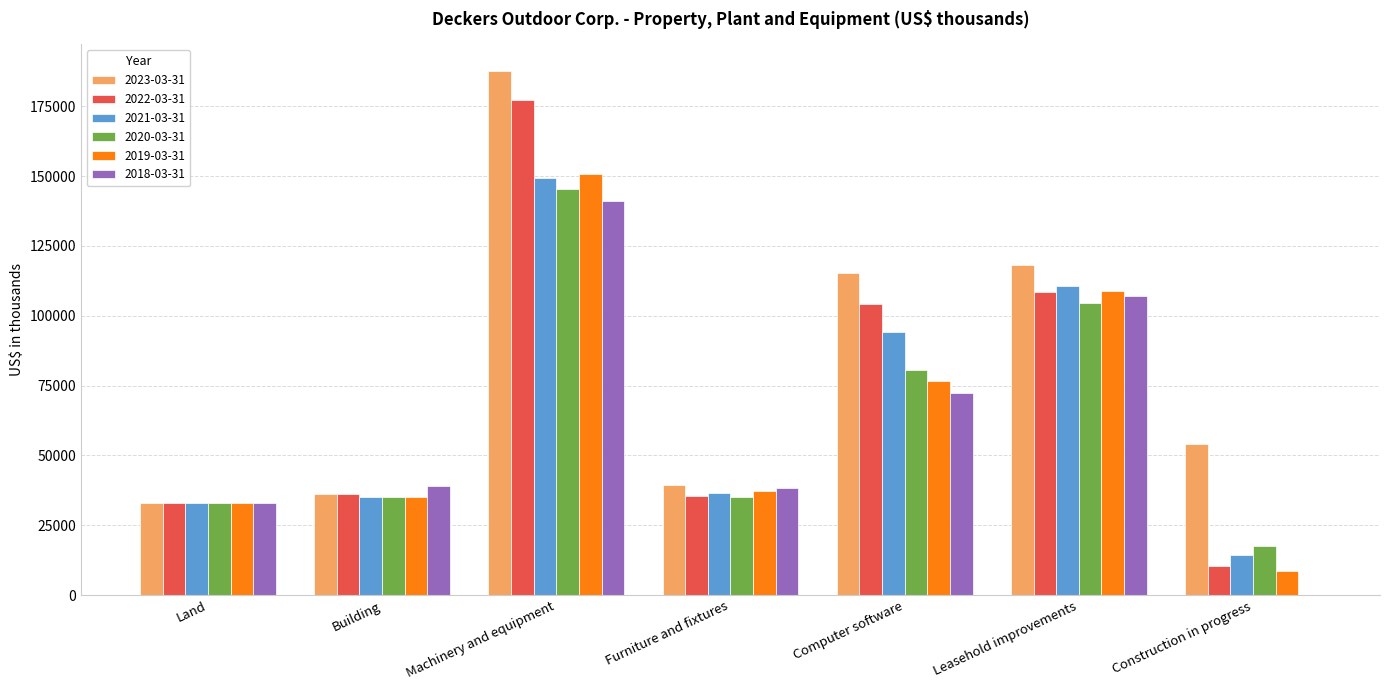

Which label corresponds to the largest value in the chart?

Machinery and equipment